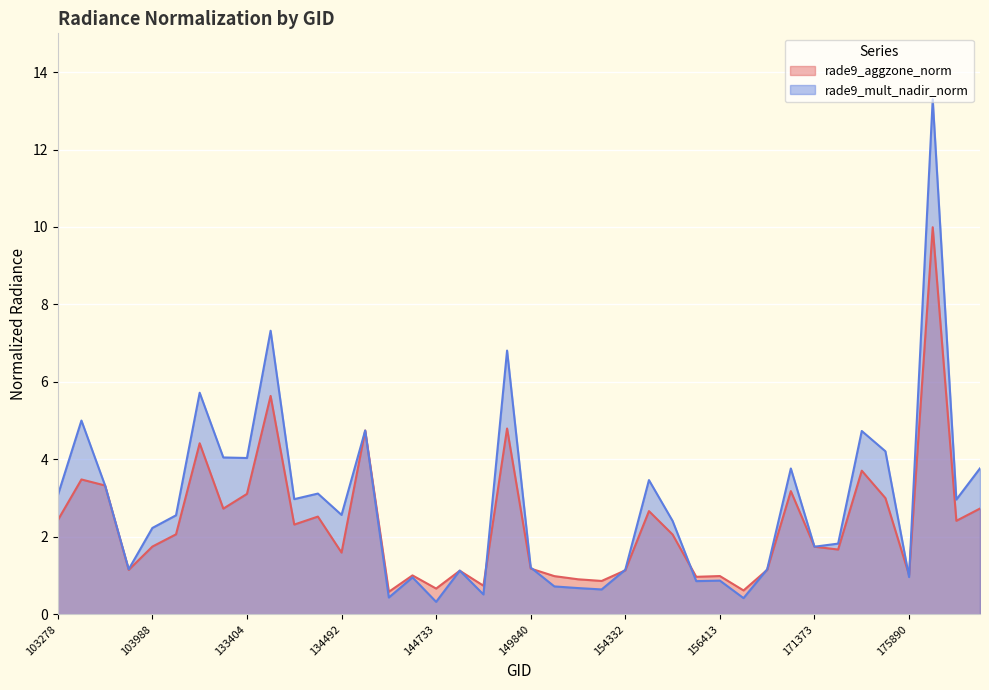

Rank the categories by rade9_mult_nadir_norm value from highest to lowest.

176468, 133762, 149654, 132847, 103396, 134687, 175113, 175304, 133209, 133404, 180472, 170271, 154533, 103515, 134322, 103278, 134138, 177075, 134492, 104471, 155113, 103988, 174526, 171373, 149840, 103642, 170090, 154332, 149262, 175890, 137916, 156413, 155473, 150015, 150583, 151465, 149468, 137903, 169540, 144733